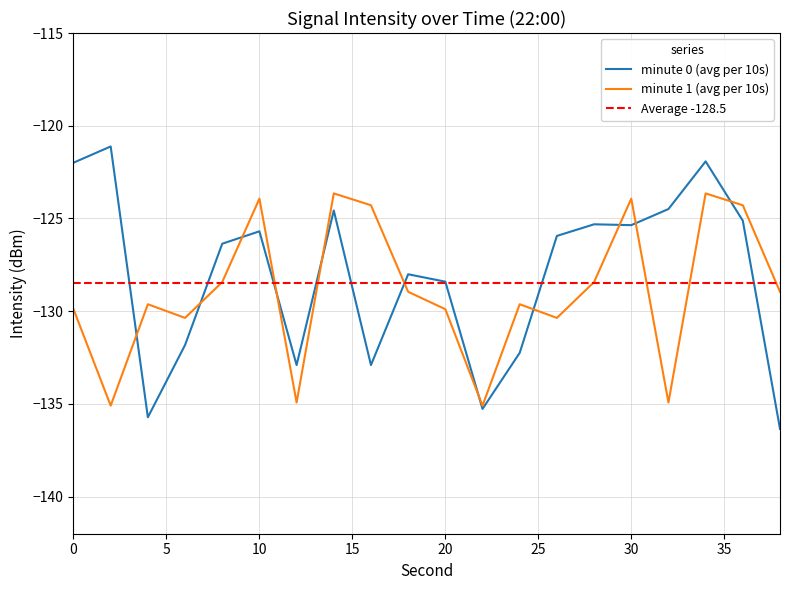

What is the difference between the minute 1 (avg per 10s) values at 0 and 22?

5.2